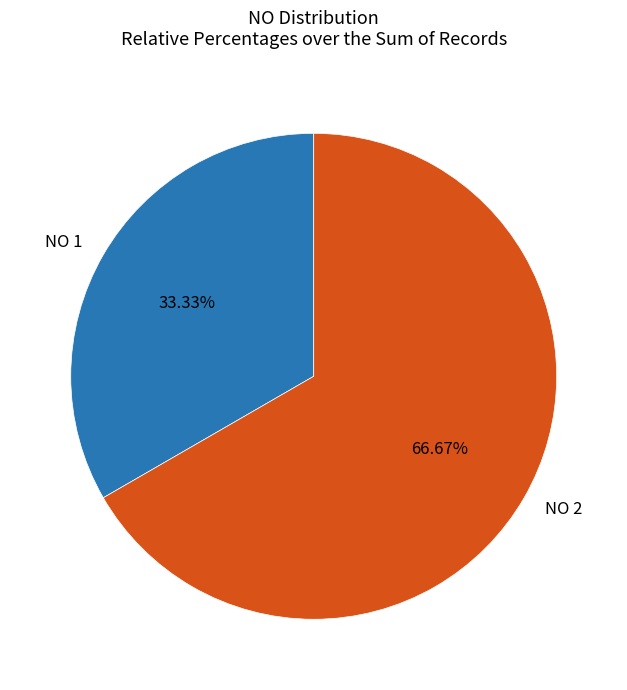

What is the largest slice in the pie chart?

NO 2